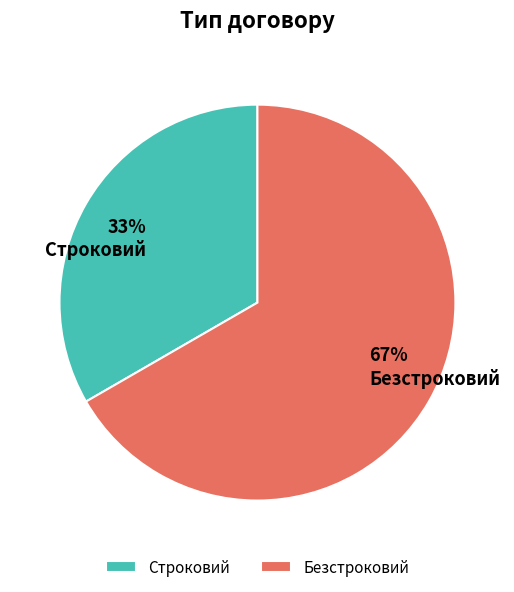

How many slices are in this pie chart?

2